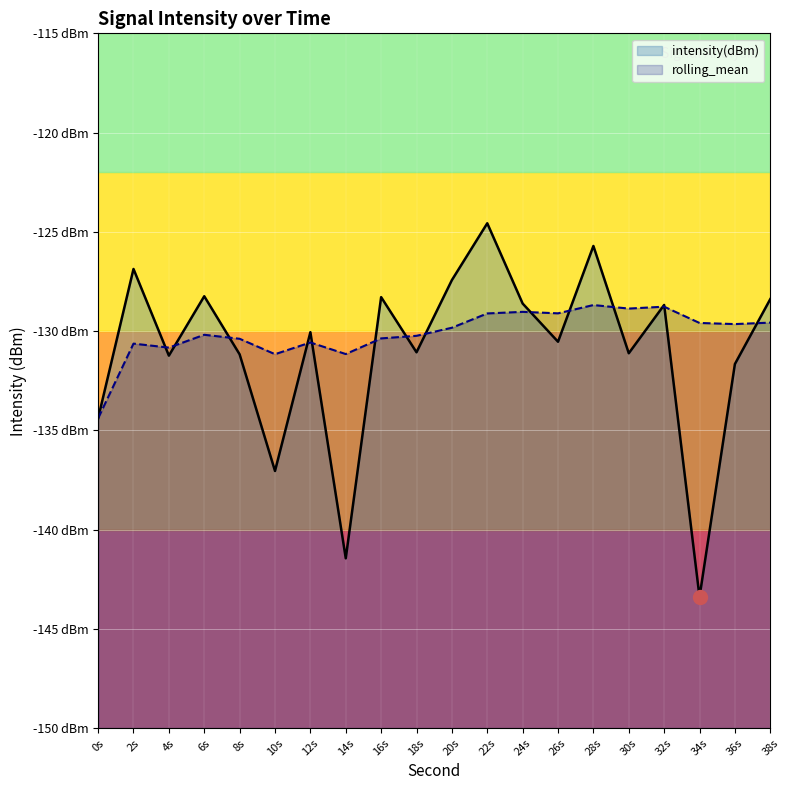

Between which two adjacent categories do intensity(dBm) and rolling_mean first intersect?

2s and 4s